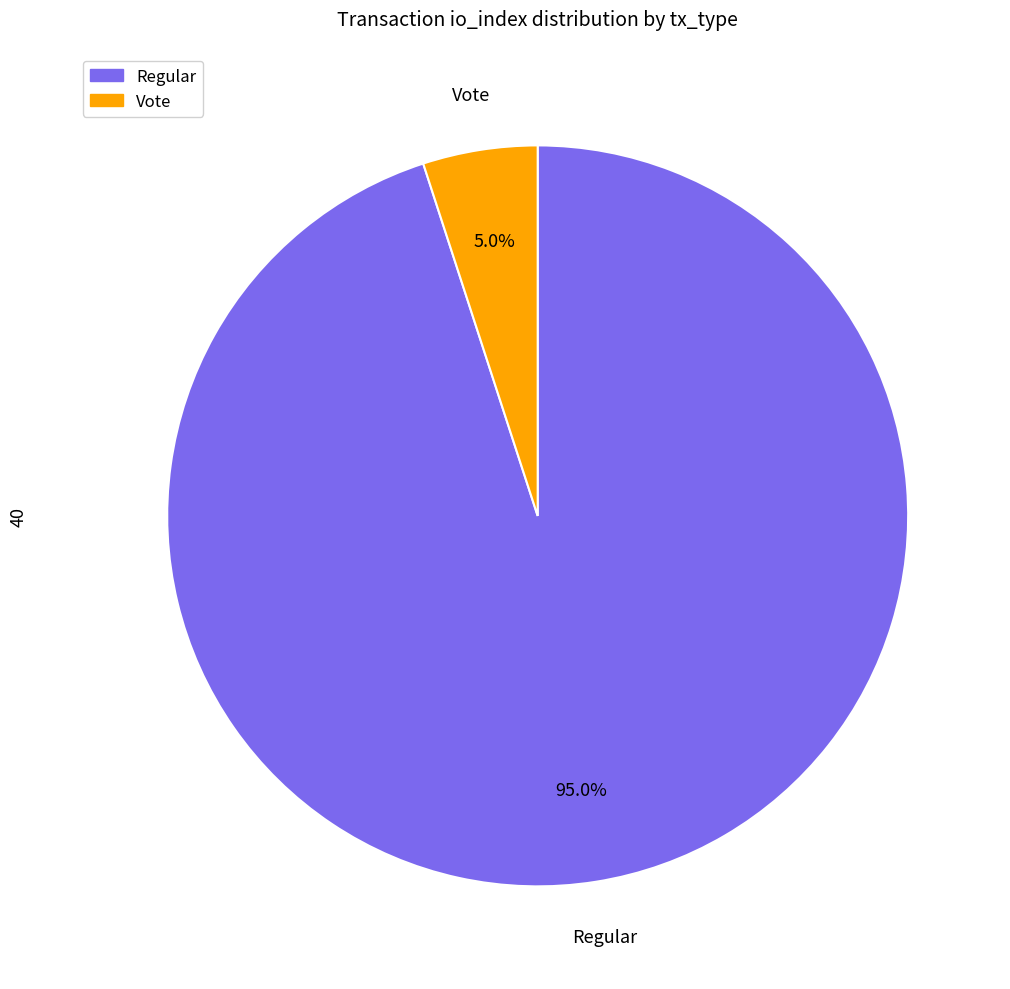

Is there any slice that represents more than half of the pie?

Yes